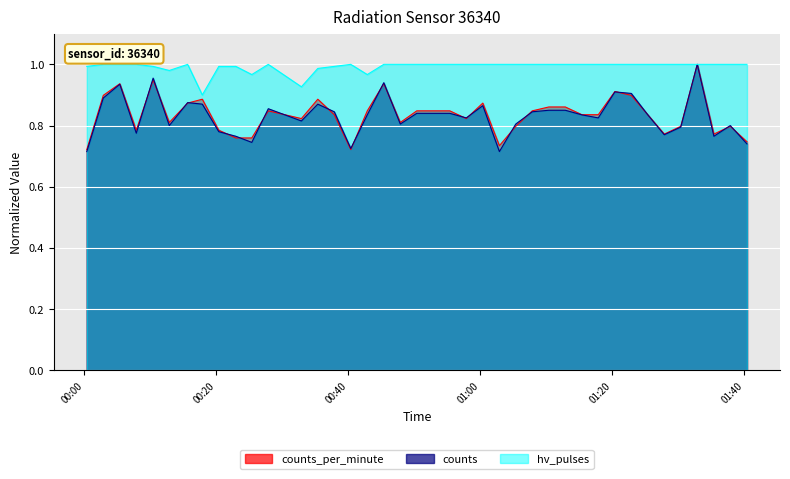

At how many categories does at least one series exceed 0?

40